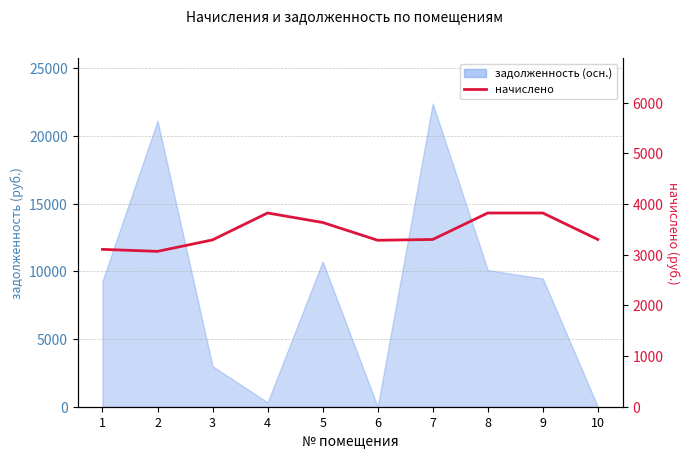

Approximately how many times larger is the value at 6 compared to 5?

0.9